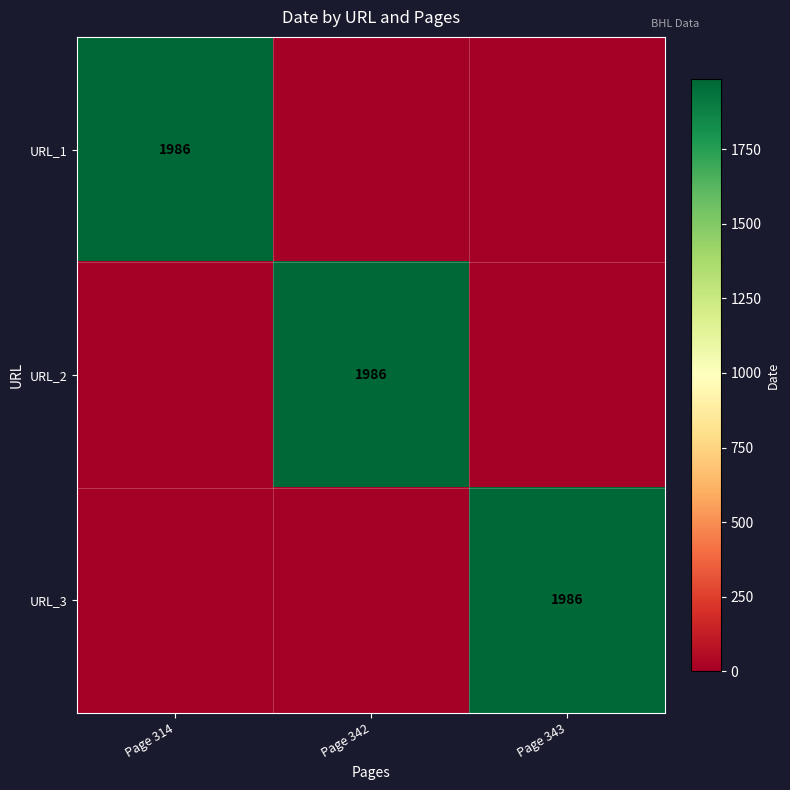

The value of URL_1 at Page 314 is 2867. True or false?

False